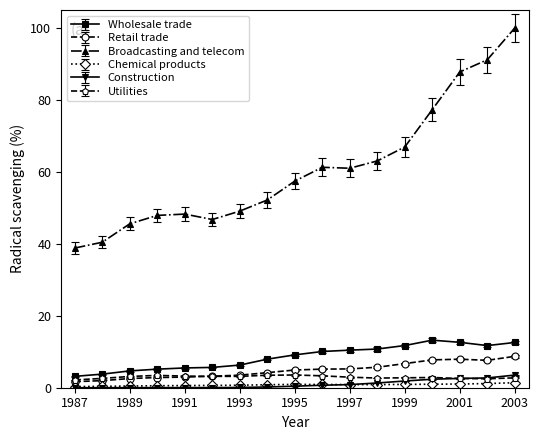

At how many categories does at least one series exceed 55?

9